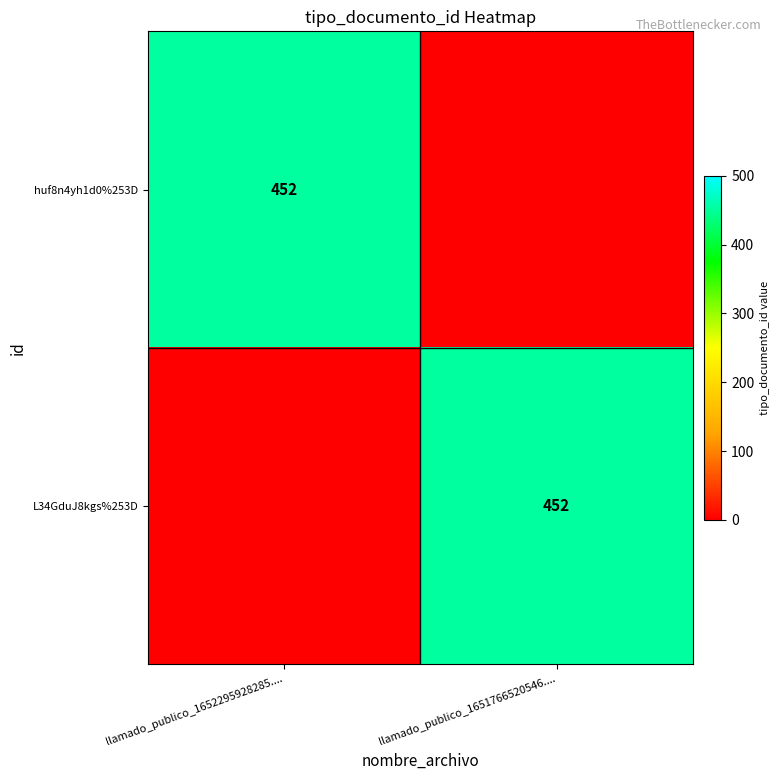

The value of huf8n4yh1d0%253D at llamado_publico_1652295928285.... is 653. True or false?

False